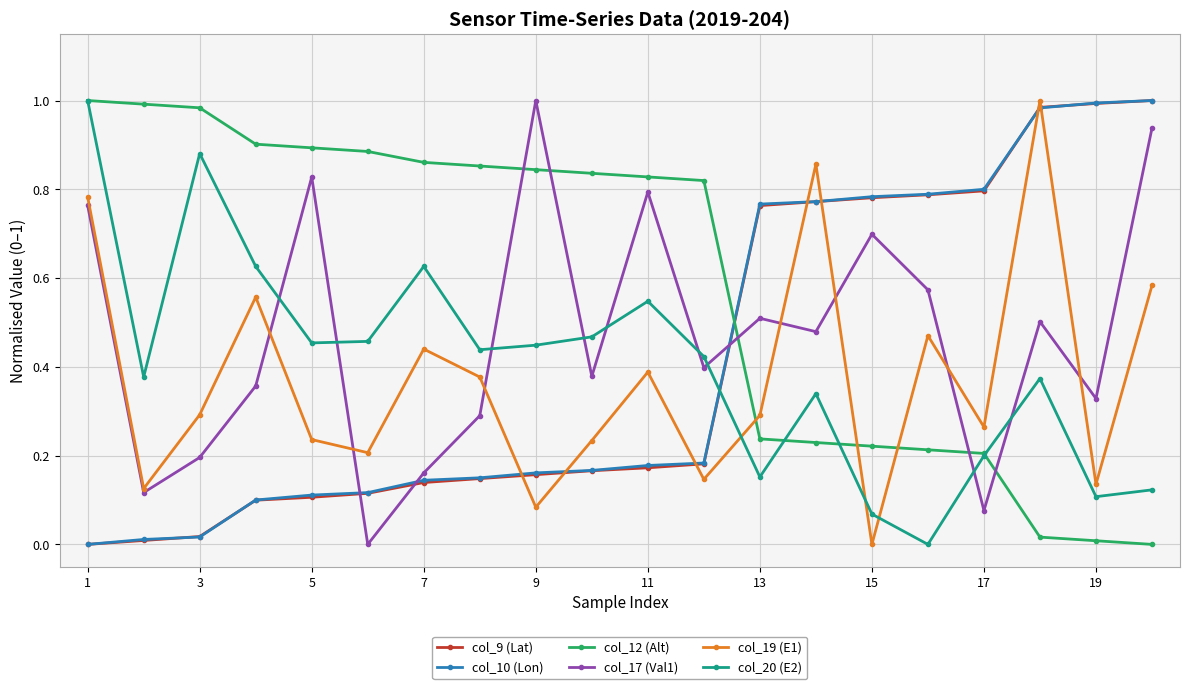

How many interior local peaks does the col_17 (Val1) series have?

6